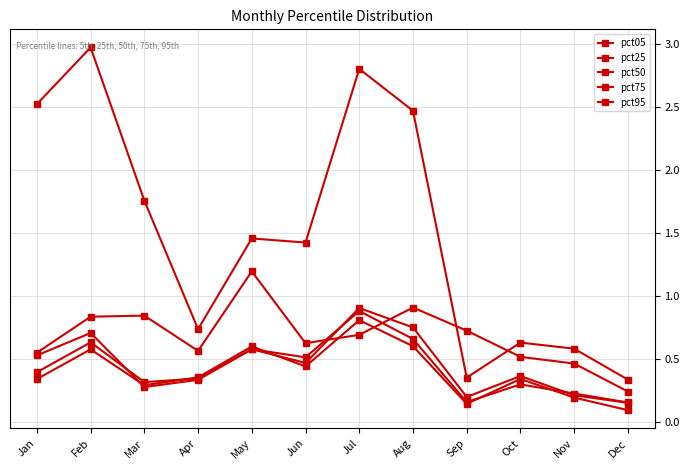

At which category is the sum across all series the highest?

Jul